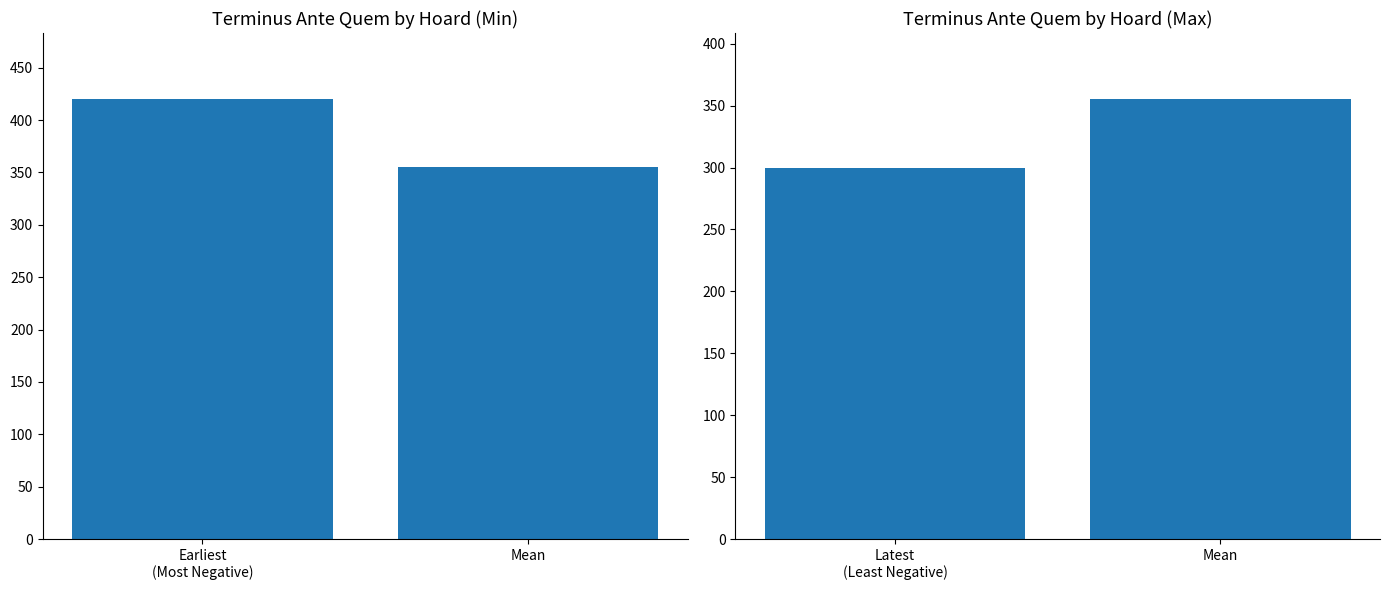

Does the chart contain stacked bars?

No